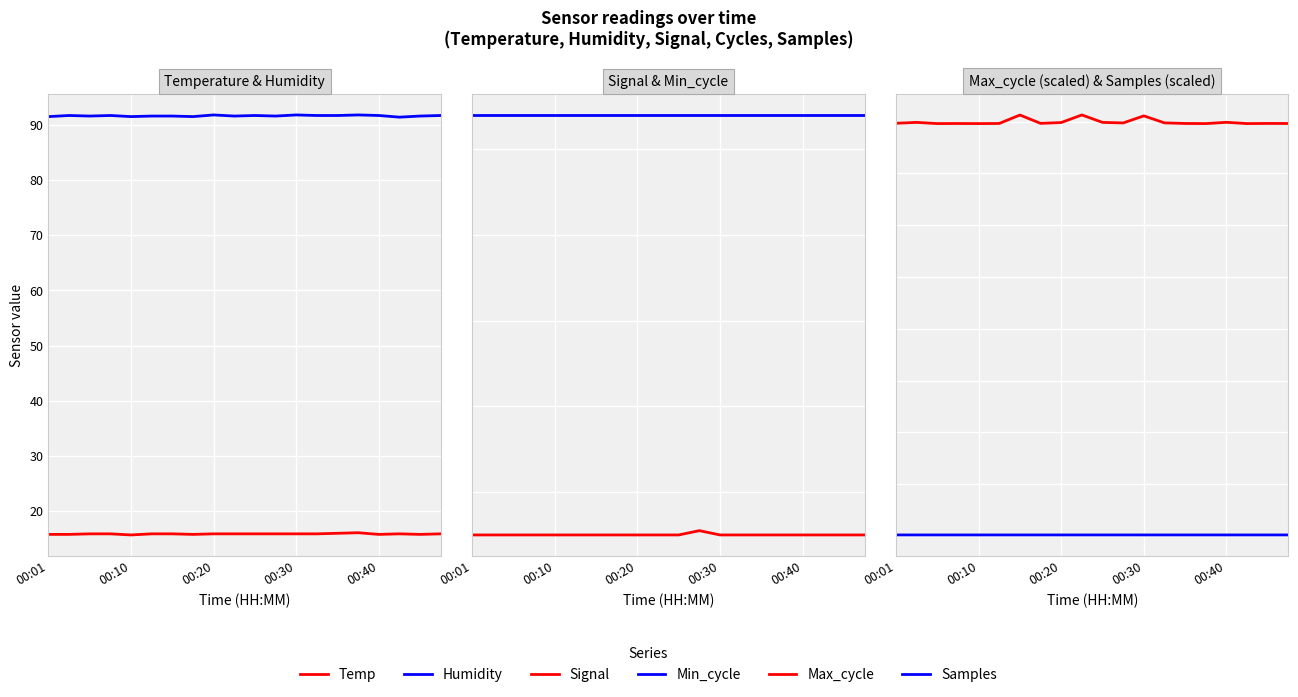

What are all the series names shown in the legend?

Temp, Humidity, Signal, Min_cycle, Max_cycle, Samples